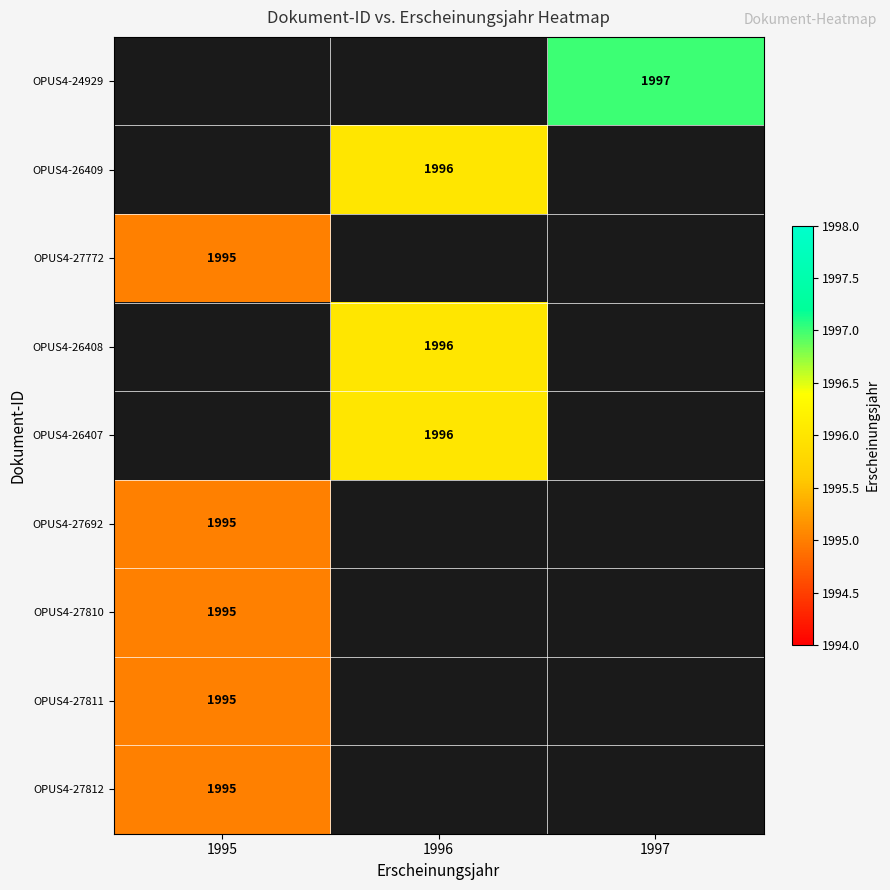

Between 1996 and 1995, which is larger?

1995